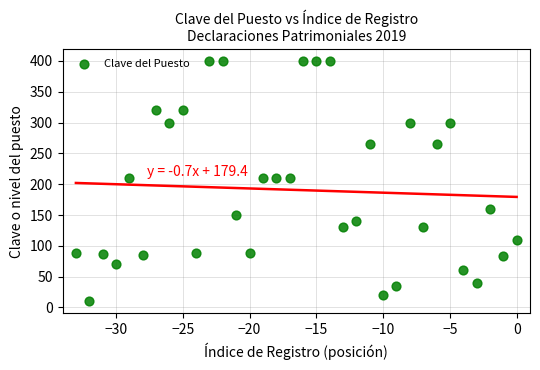

What is the range of Y values (max minus min)?

390